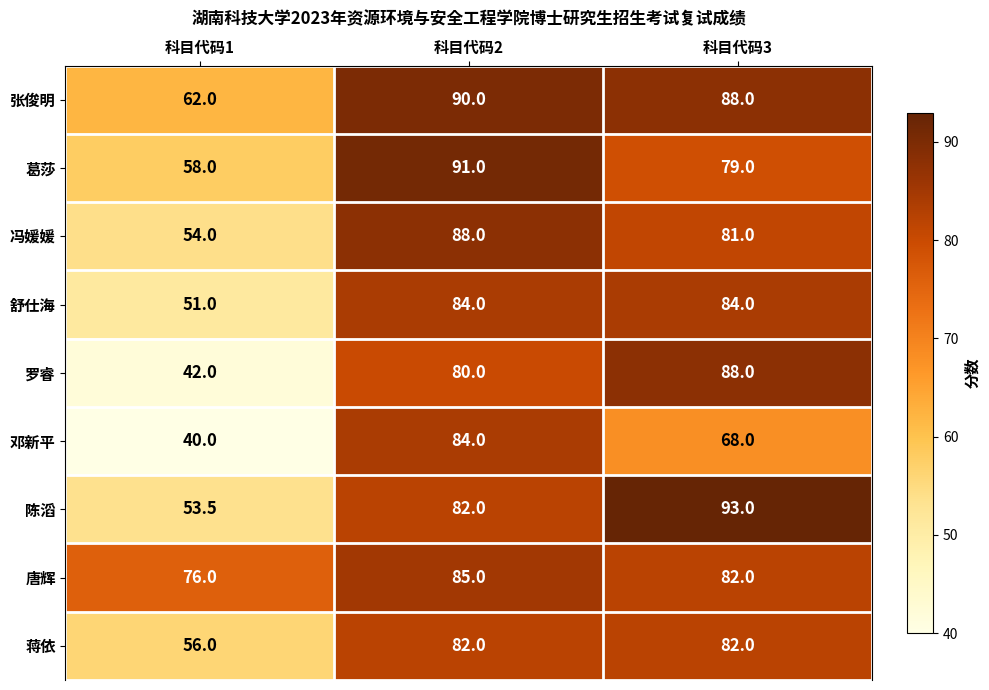

What is the difference between the highest and lowest values at 科目代码3?

25.0